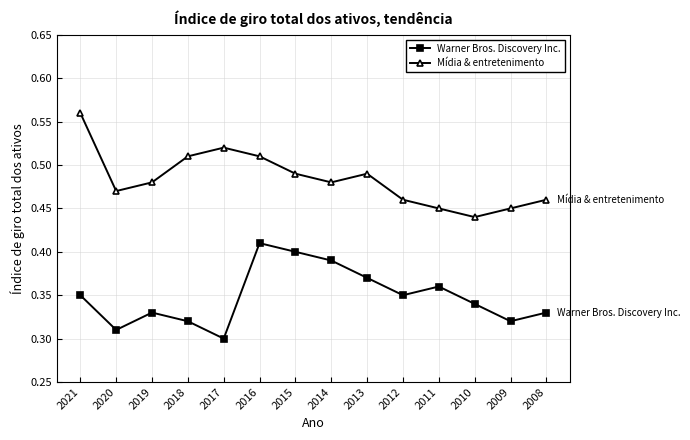

What is the sum of all Mídia & entretenimento values?

6.8